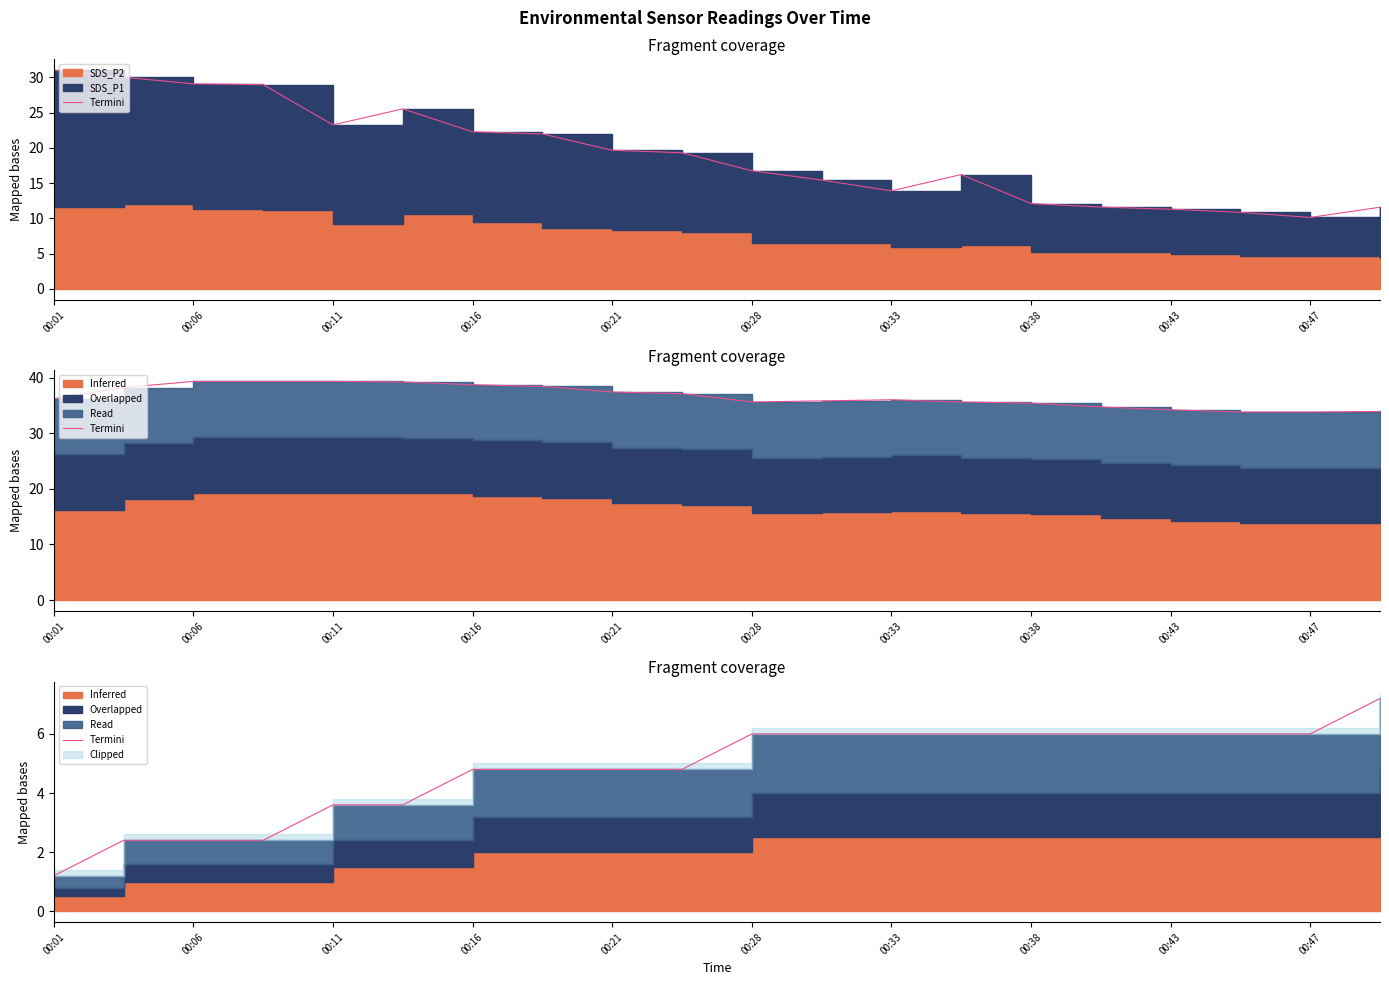

Approximately how many times larger is the value at 00:21 compared to 00:28?

0.8